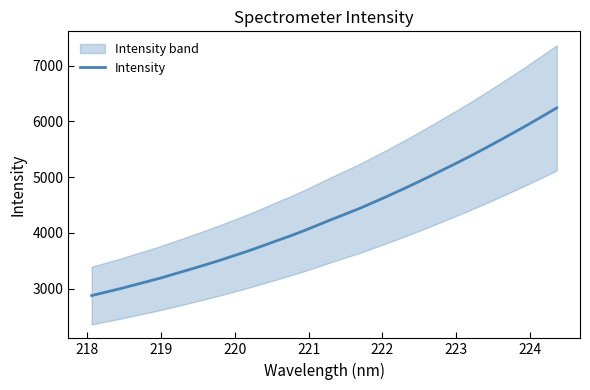

What is the sum of all values?

146738.1